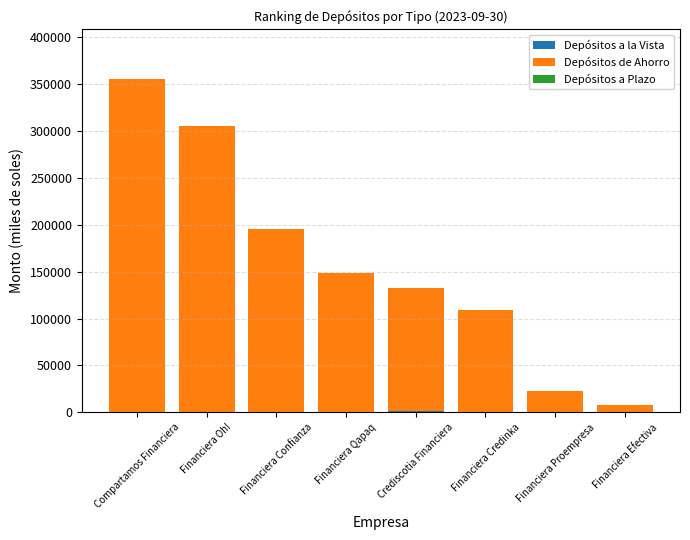

At which category is the sum across all series the highest?

Compartamos Financiera